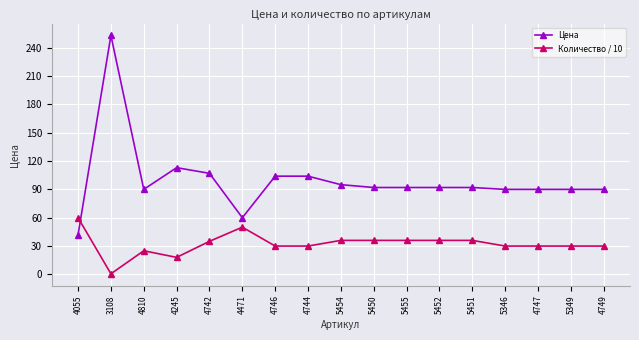

Is it true that Цена equals 29.0 at 4055?

False